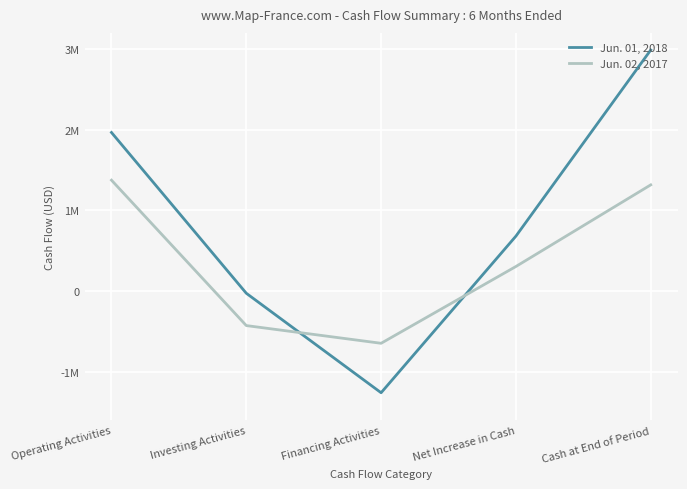

Between which two adjacent categories do Jun. 01, 2018 and Jun. 02, 2017 first intersect?

Investing Activities and Financing Activities